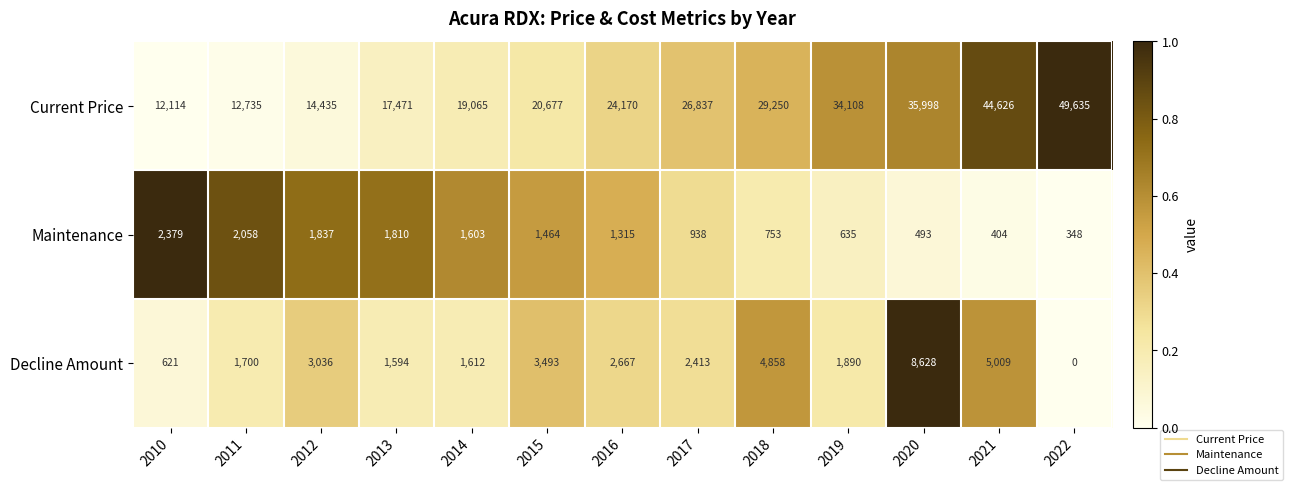

Rank the categories by Decline Amount value from highest to lowest.

2020, 2021, 2018, 2015, 2012, 2016, 2017, 2019, 2011, 2014, 2013, 2010, 2022